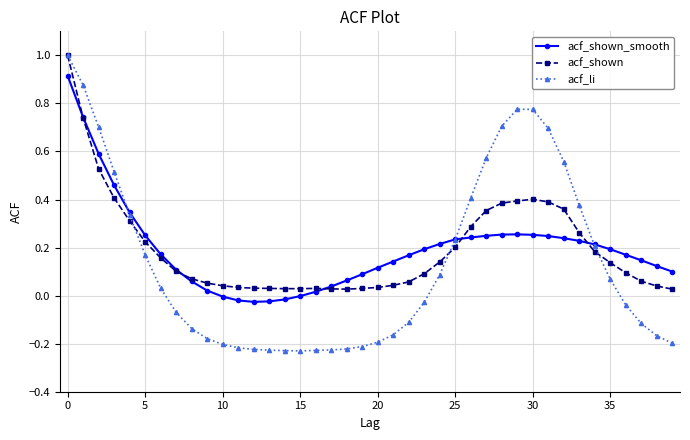

True or false: acf_shown_smooth has more than 0 points higher than both neighbors.

True